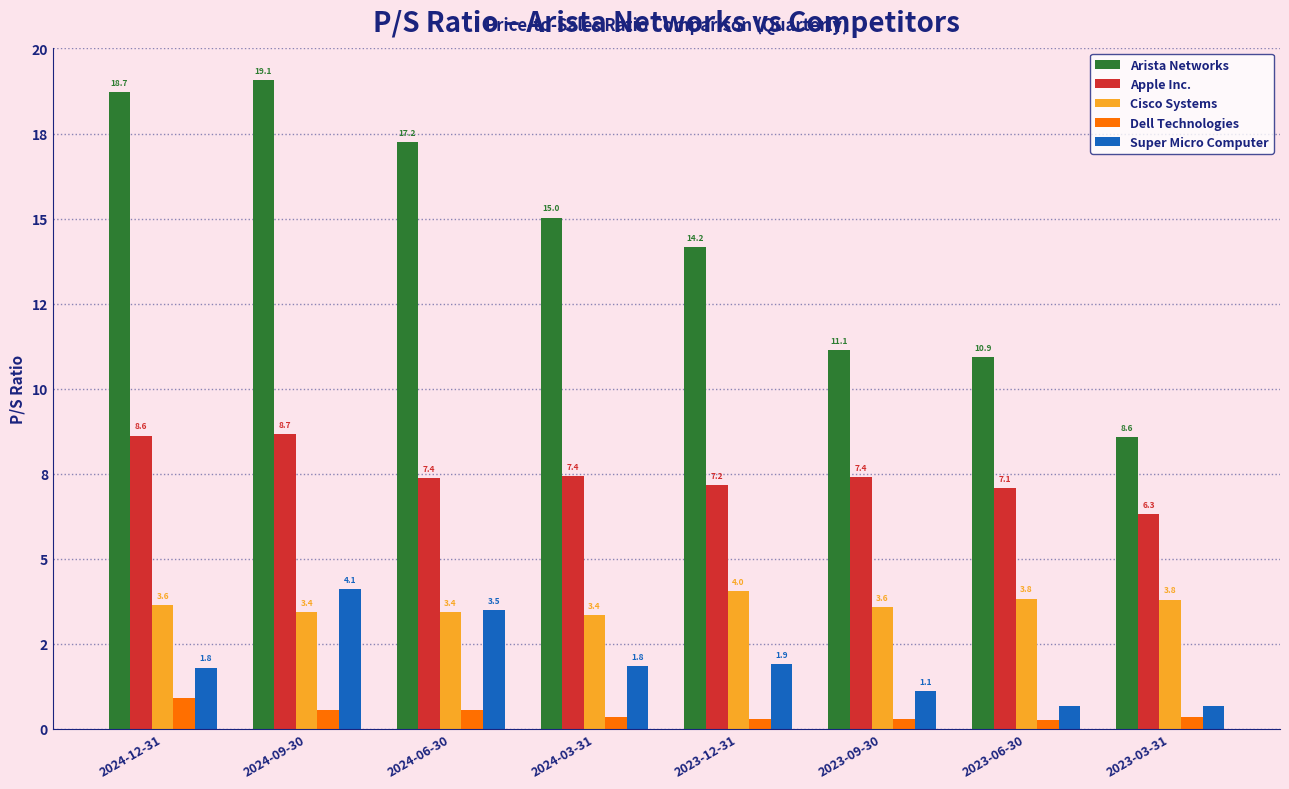

Which series changed the most between 2024-06-30 and 2024-03-31?

Arista Networks